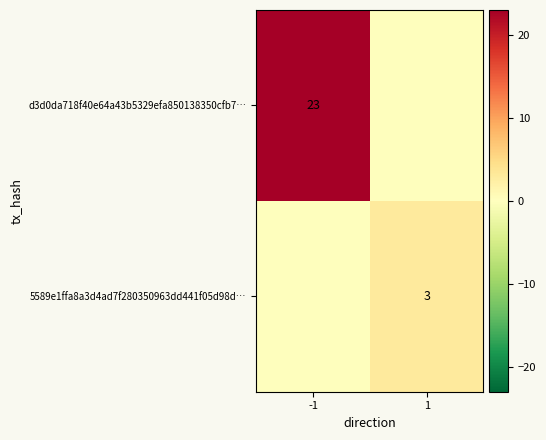

True or false: d3d0da718f40e64a43b5329efa850138350cfb7… has a value of 23 at -1.

True